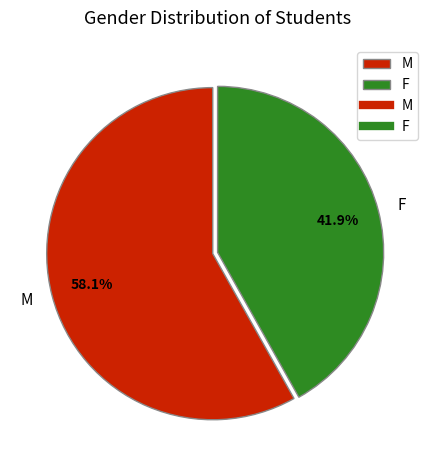

What is the largest slice in the pie chart?

M